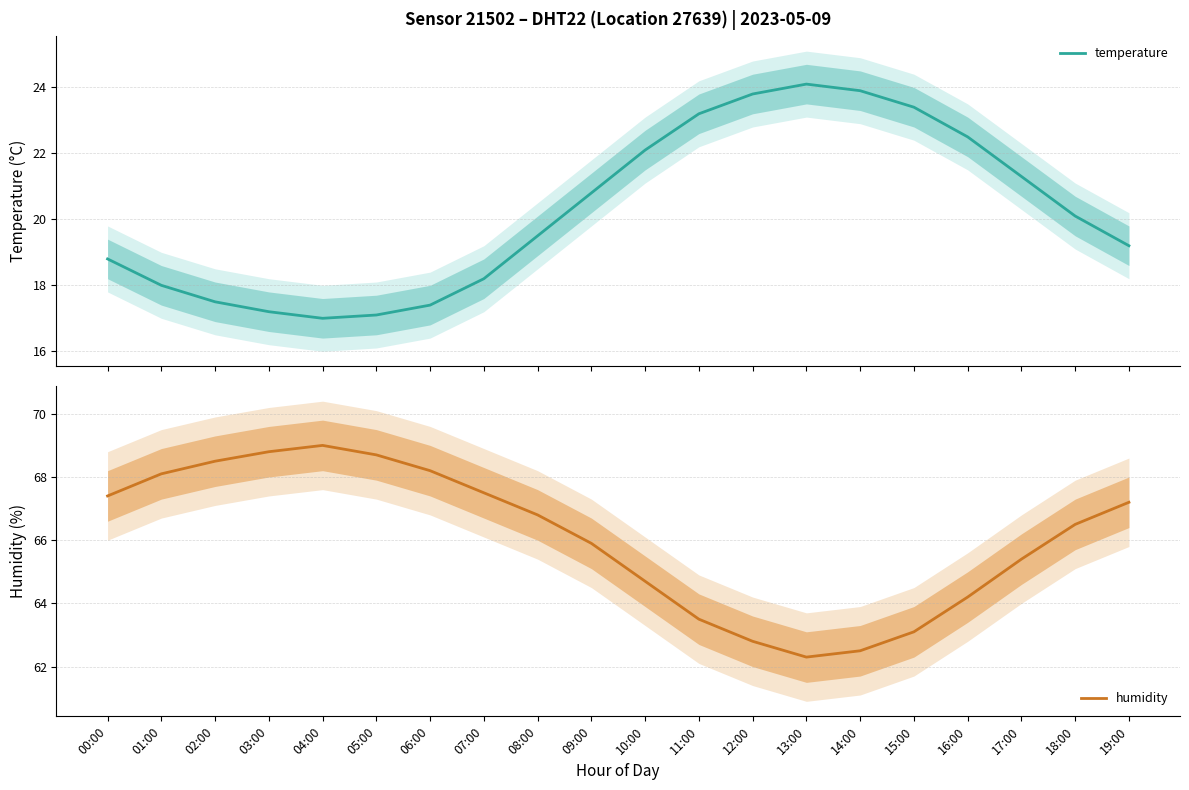

Rank the categories by humidity value from highest to lowest.

04:00, 03:00, 05:00, 02:00, 06:00, 01:00, 07:00, 00:00, 19:00, 08:00, 18:00, 09:00, 17:00, 10:00, 16:00, 11:00, 15:00, 12:00, 14:00, 13:00